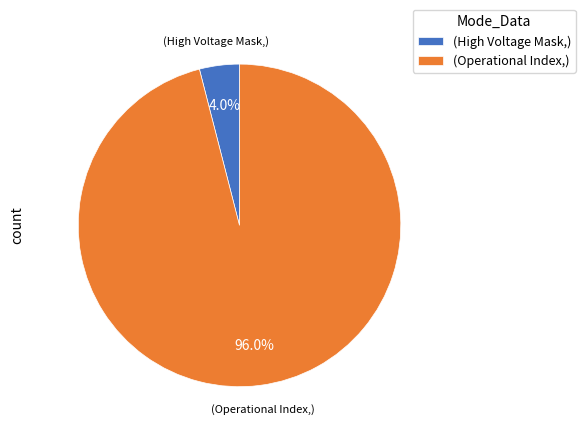

What is the majority slice?

(Operational Index,)